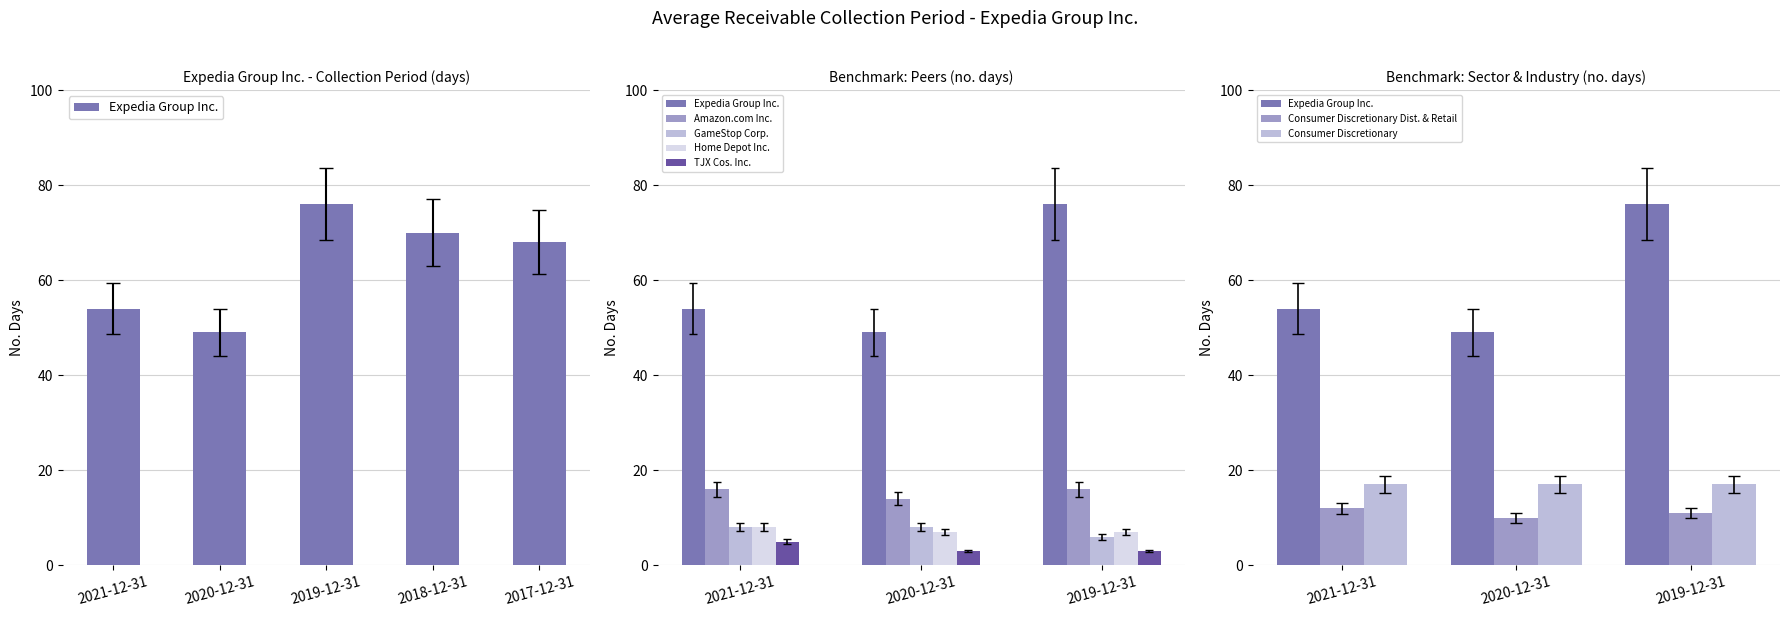

How many data points are above 61?

3